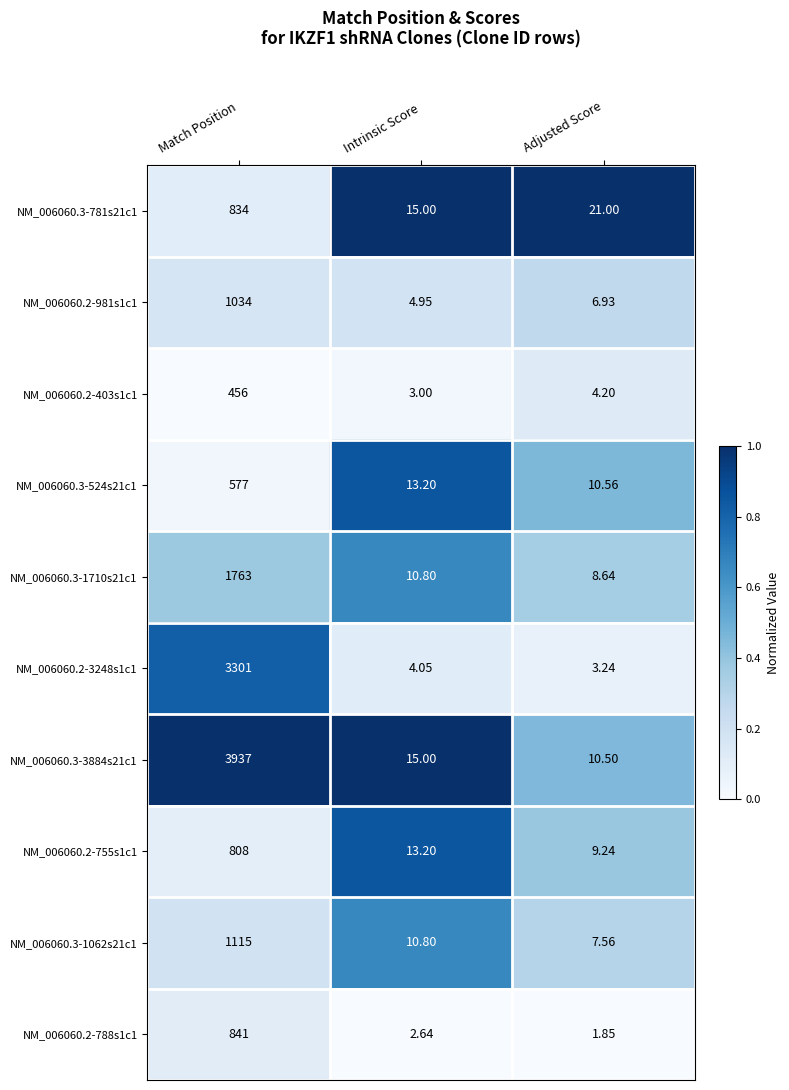

At which label does NM_006060.3-1062s21c1 first exceed 10?

Match Position